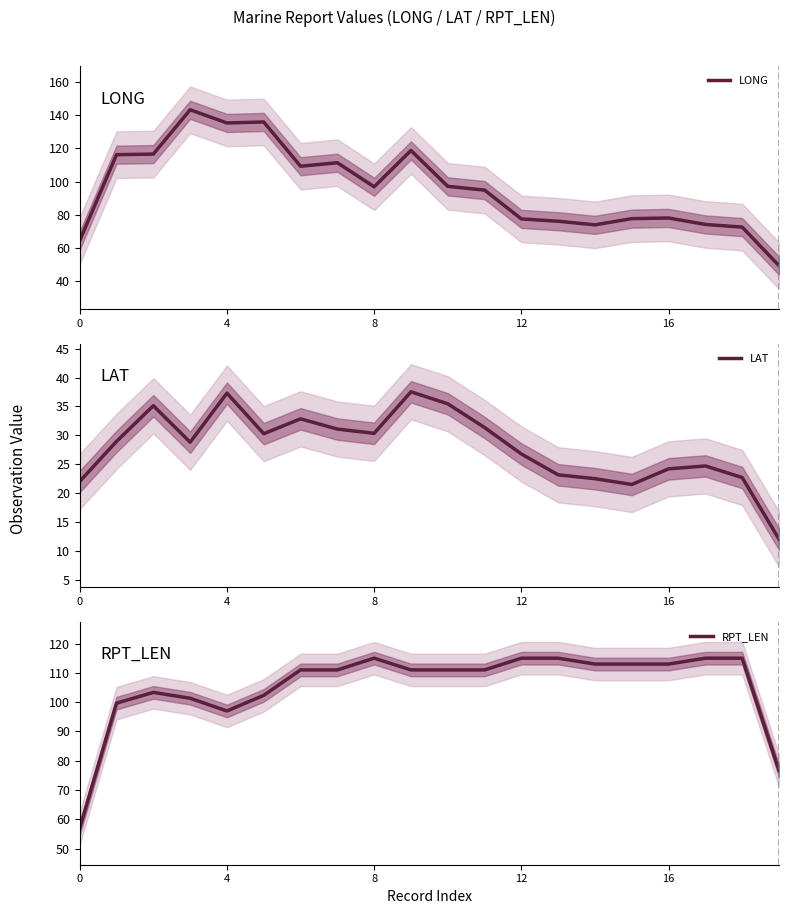

The value of LAT at 12 is 26.8. True or false?

True